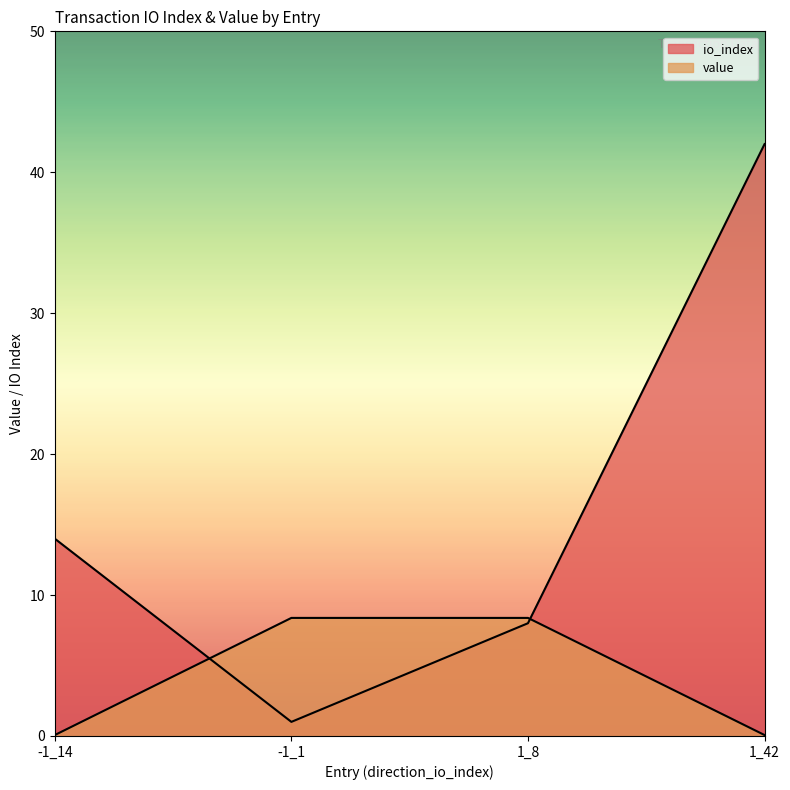

The value of io_index at 1_42 is 14.1. True or false?

False